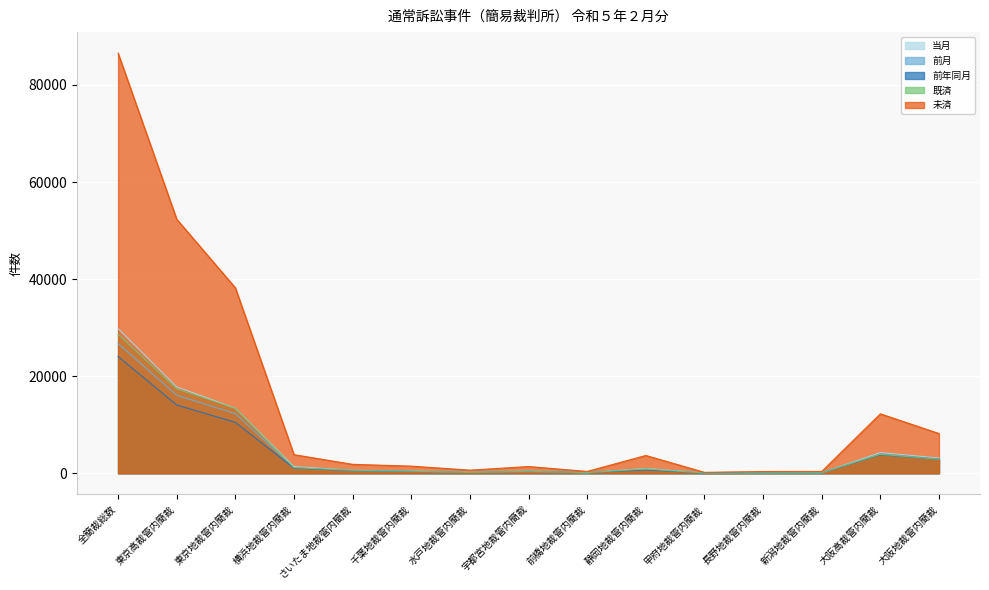

What is the label of the 12th point from the left?

長野地裁管内簡裁